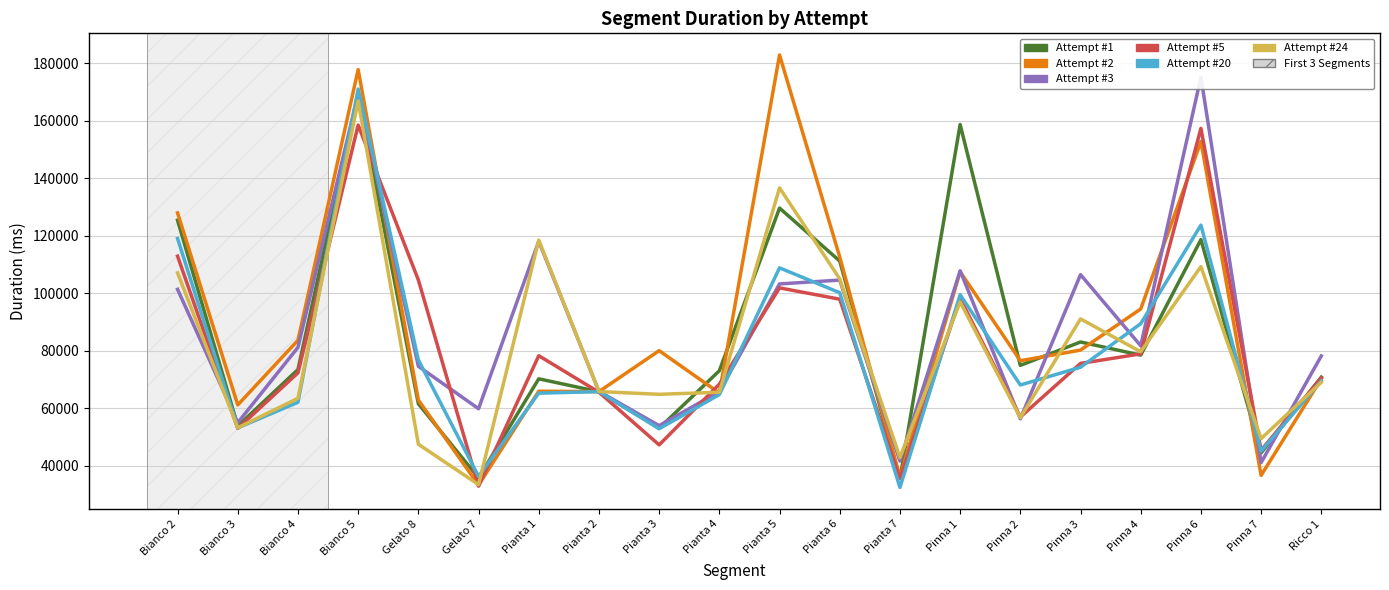

What are all the series names shown in the legend?

Attempt #1, Attempt #2, Attempt #3, Attempt #5, Attempt #20, Attempt #24